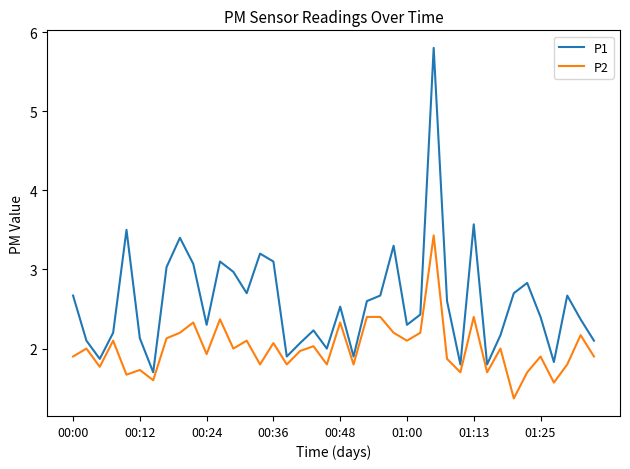

Which series has the widest spread of values?

P1